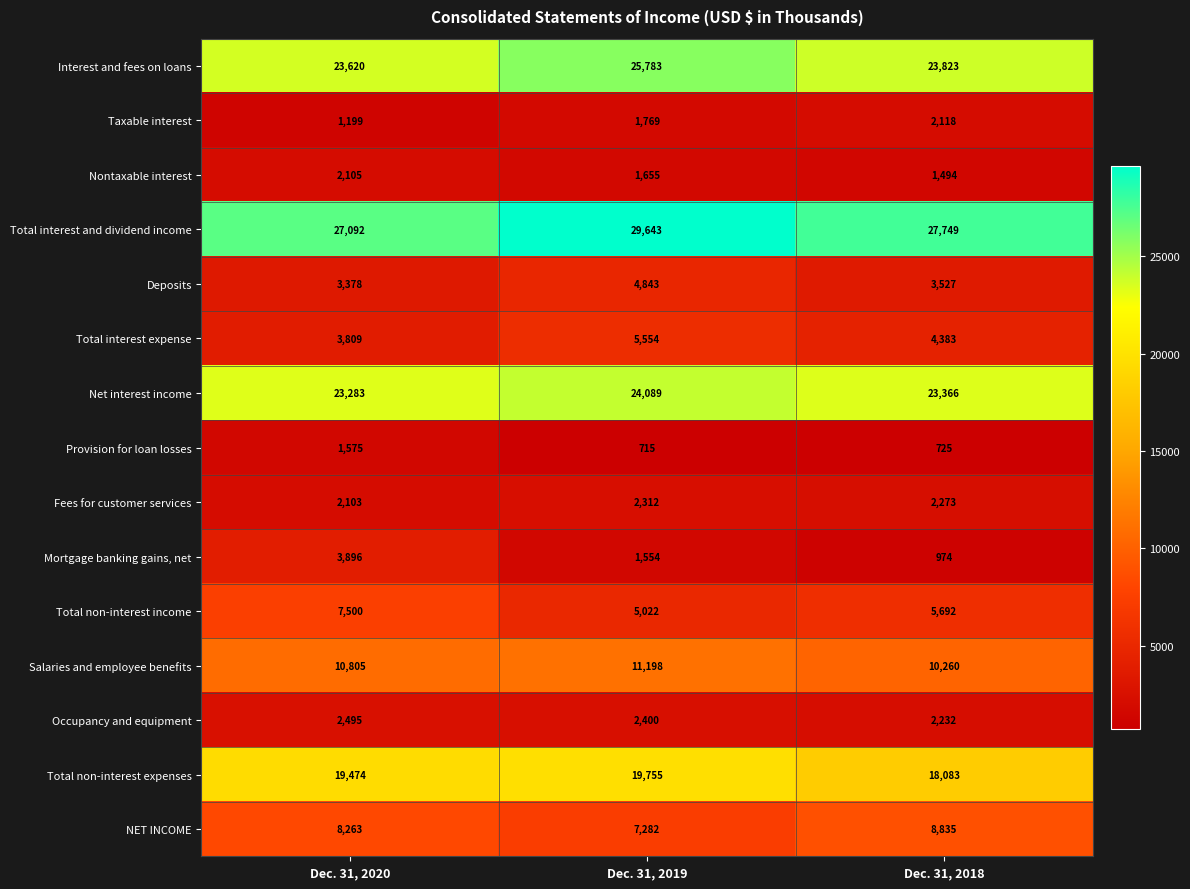

At Dec. 31, 2020, list the series in order from smallest to largest.

Taxable interest, Provision for loan losses, Fees for customer services, Nontaxable interest, Occupancy and equipment, Deposits, Total interest expense, Mortgage banking gains, net, Total non-interest income, NET INCOME, Salaries and employee benefits, Total non-interest expenses, Net interest income, Interest and fees on loans, Total interest and dividend income